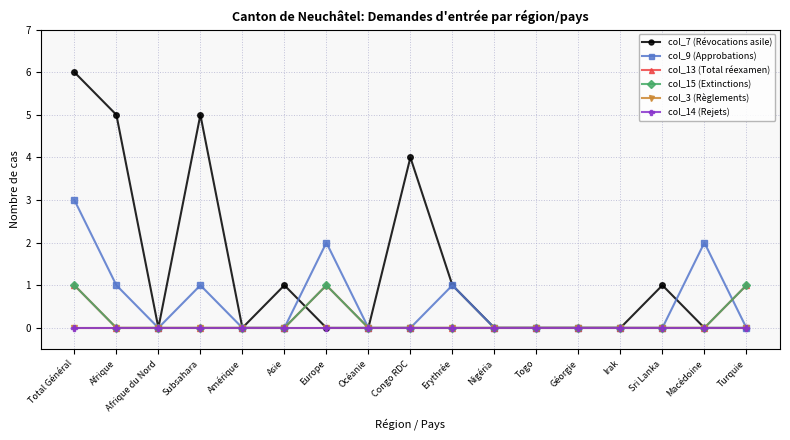

Reading right to left, list all the values displayed in this chart.

col_7 (Révocations asile): 0	0	1	0	0	0	0	1	4	0	0	1	0	5	0	5	6
col_9 (Approbations): 0	2	0	0	0	0	0	1	0	0	2	0	0	1	0	1	3
col_13 (Total réexamen): 1	0	0	0	0	0	0	0	0	0	1	0	0	0	0	0	1
col_15 (Extinctions): 1	0	0	0	0	0	0	0	0	0	1	0	0	0	0	0	1
col_3 (Règlements): 0	0	0	0	0	0	0	0	0	0	0	0	0	0	0	0	0
col_14 (Rejets): 0	0	0	0	0	0	0	0	0	0	0	0	0	0	0	0	0